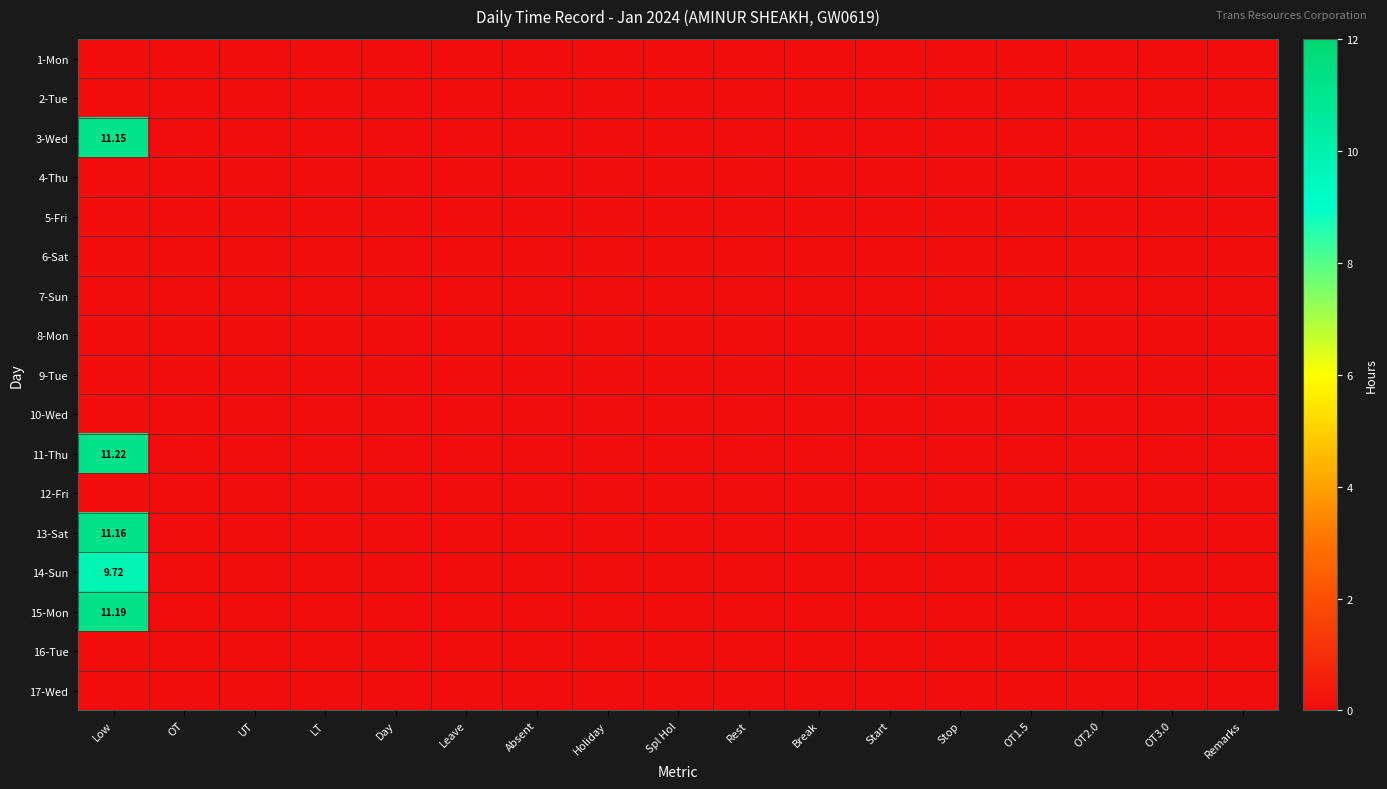

At which category does the chart reach its peak across all series?

Low